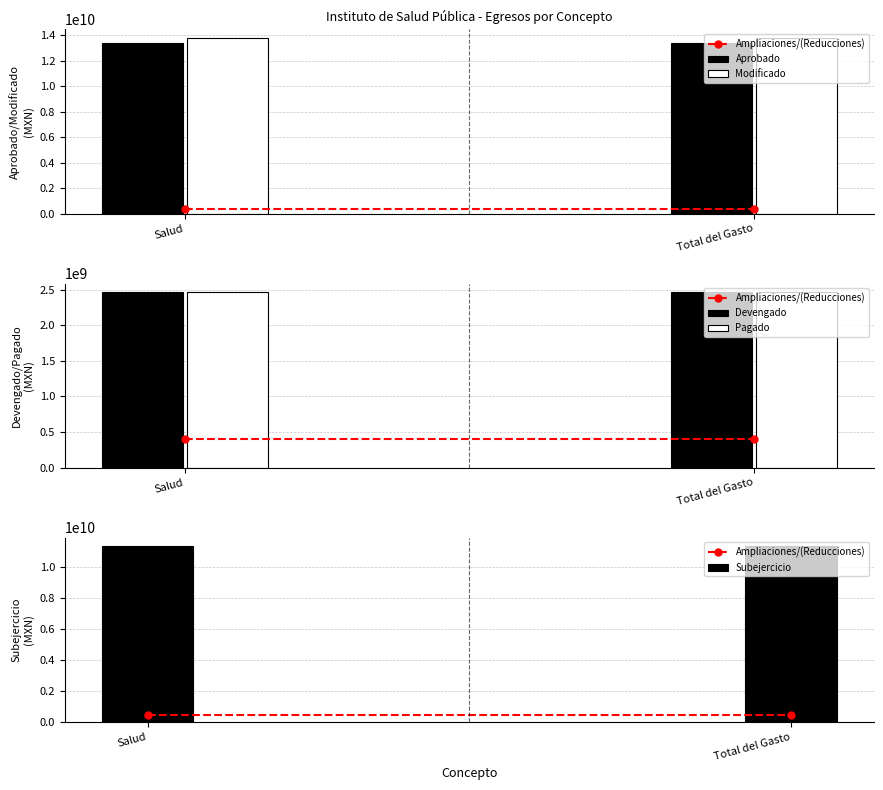

Which has a higher value, Salud or Total del Gasto?

Salud